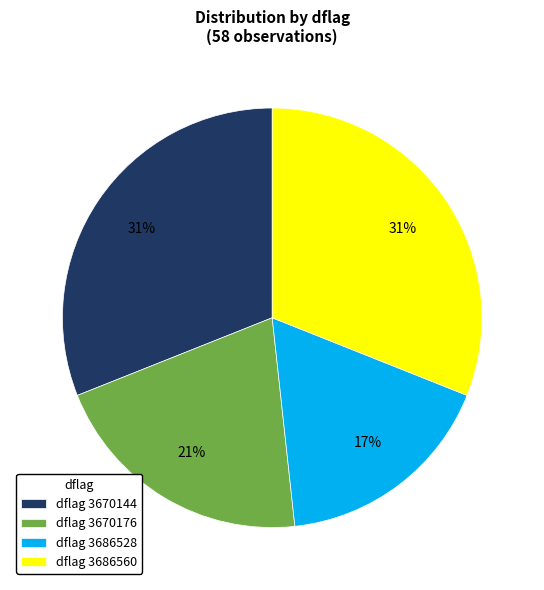

Is the sum of dflag 3686528 and dflag 3670176 greater than half?

No